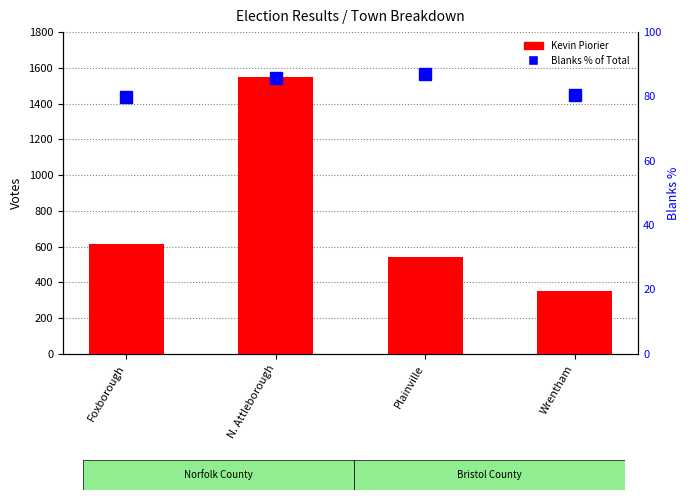

Which series has the largest total across all categories?

Kevin Piorier